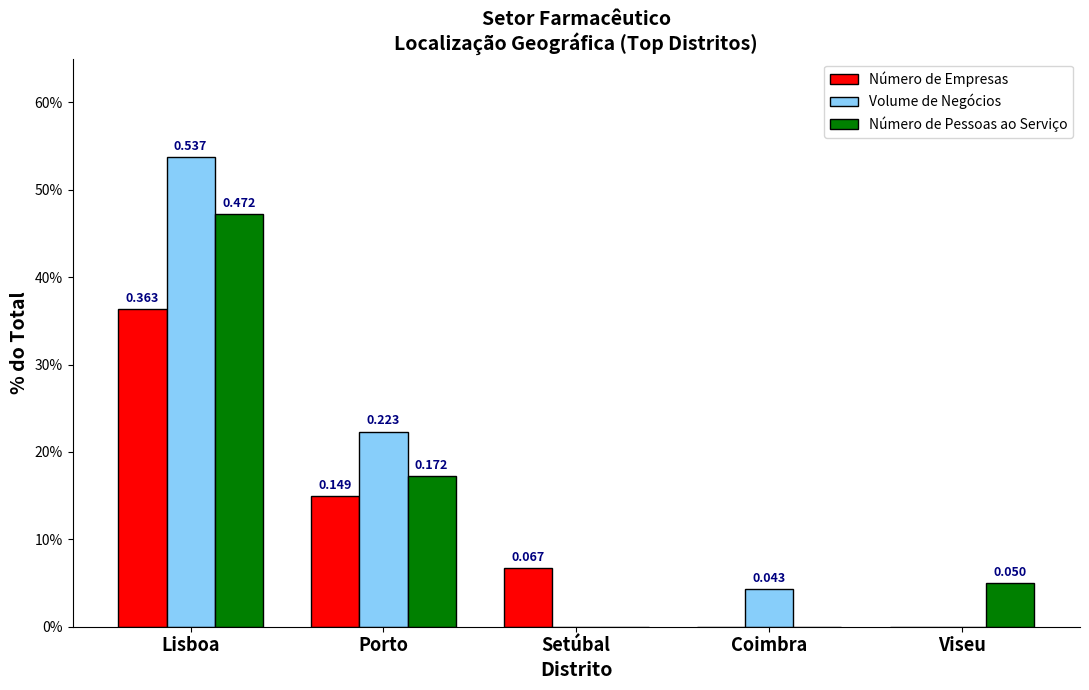

List the series in order of their overall mean, lowest first.

Número de Empresas, Número de Pessoas ao Serviço, Volume de Negócios